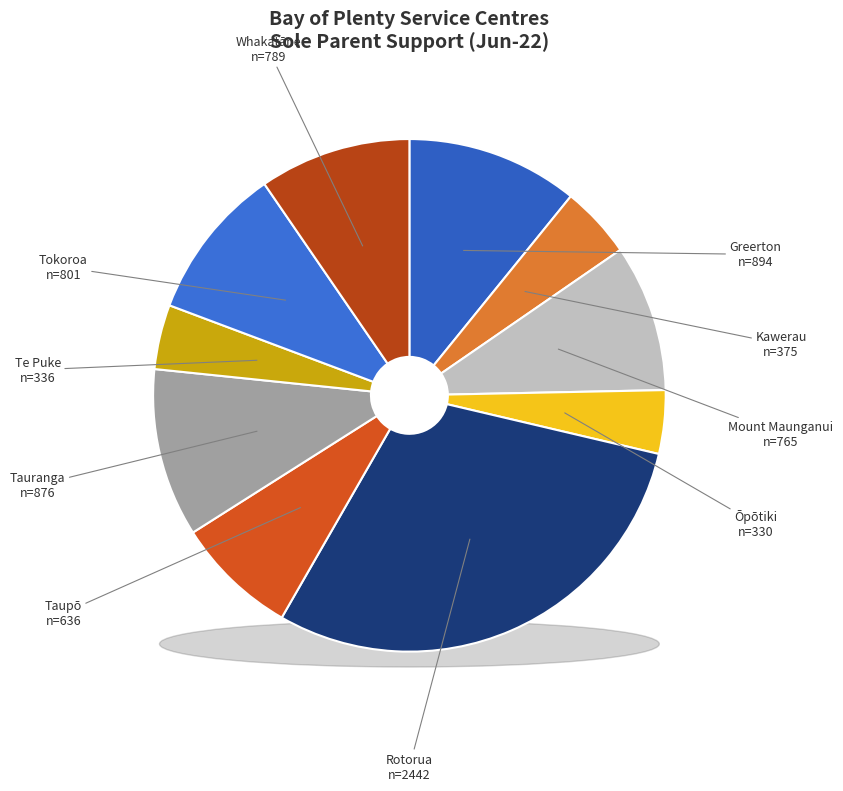

Which category has the smallest portion of the pie?

Ōpōtiki